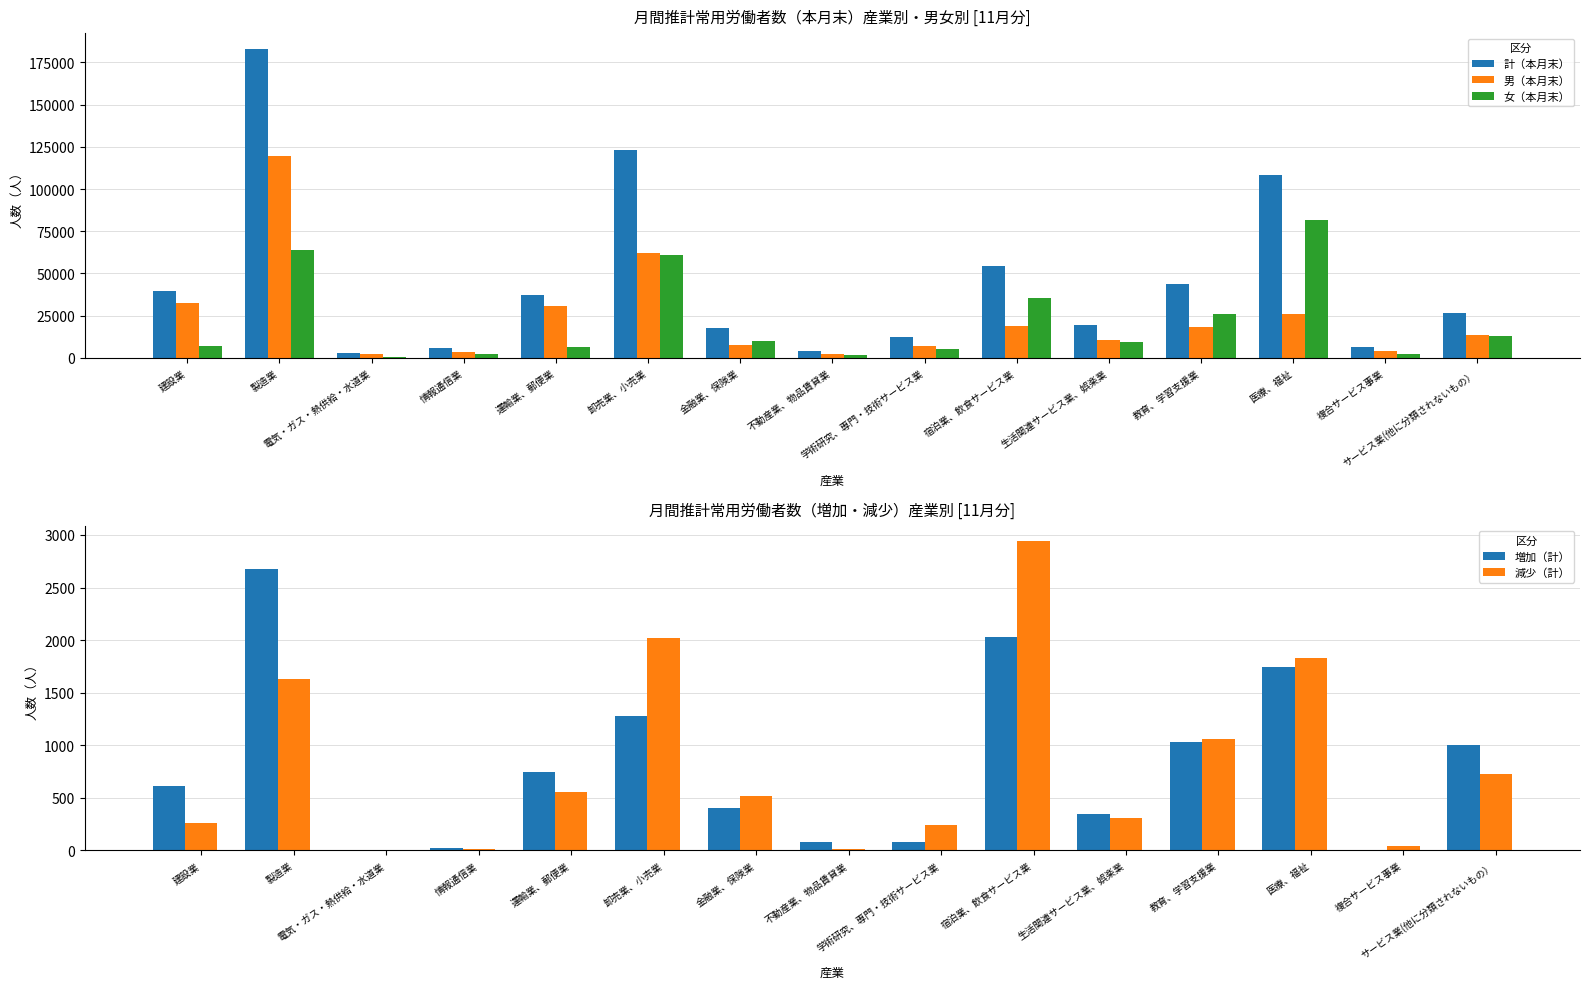

Which has a higher value, 卸売業、小売業 or 運輸業、郵便業?

卸売業、小売業